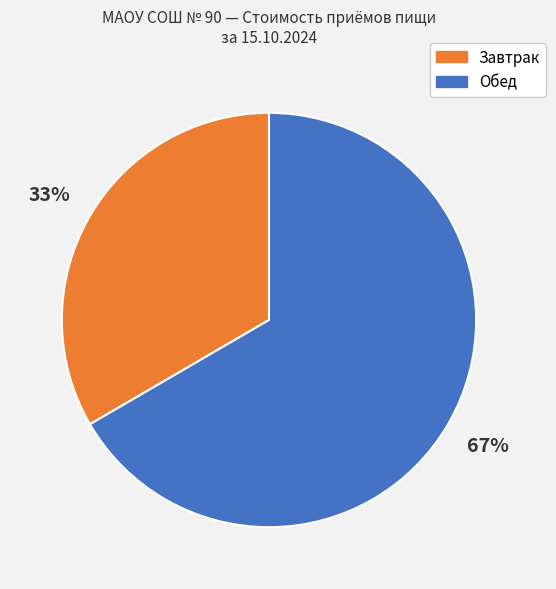

To the nearest percent, what is the average slice percentage?

50%